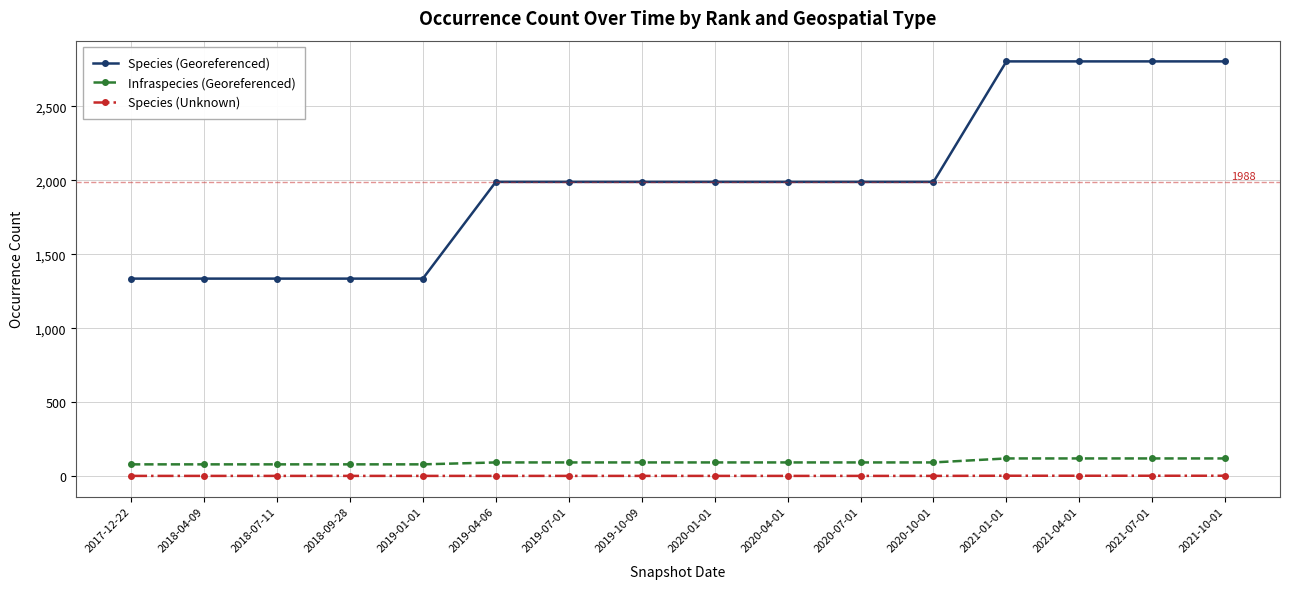

What is the lowest value of the Infraspecies (Georeferenced) series?

79